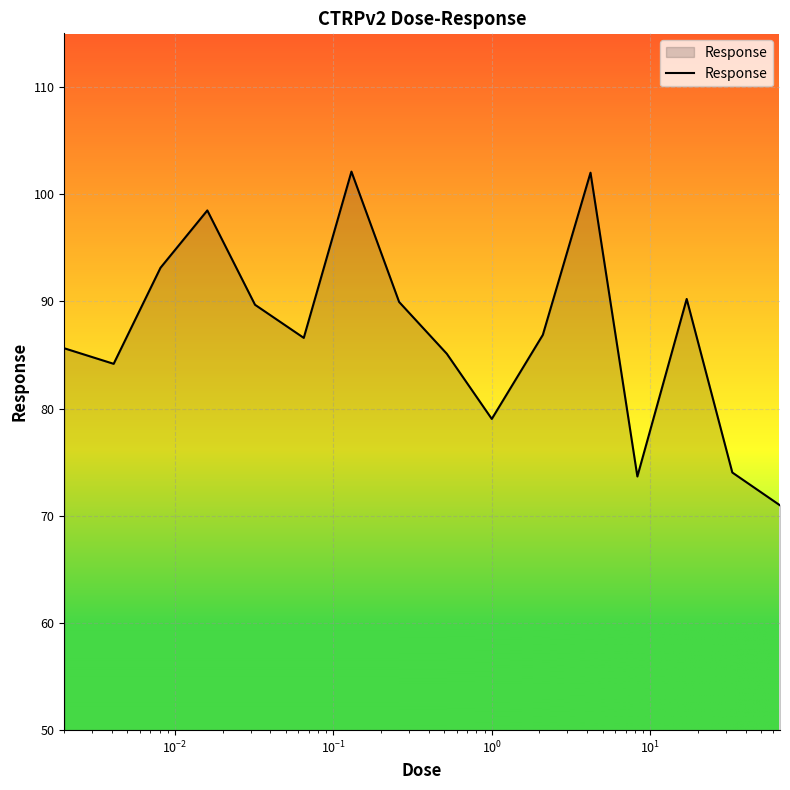

How many categories are shown in the chart?

16